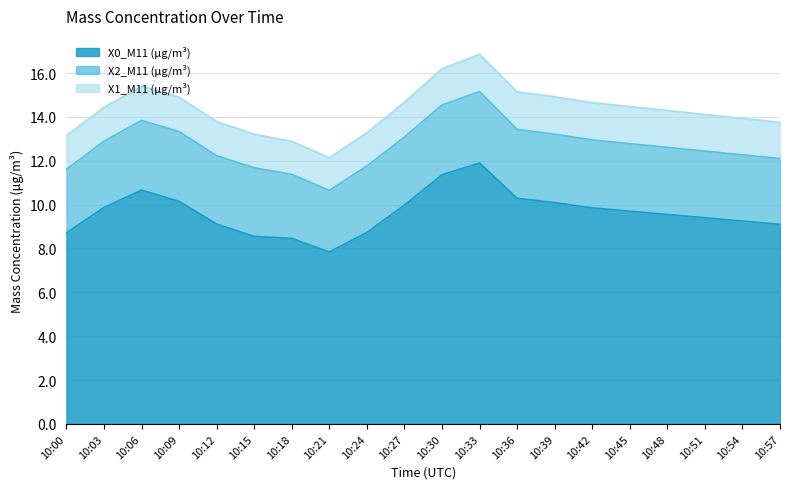

The X2_M11 (μg/m³) series shows 3.1 at 10:45. True or false?

True